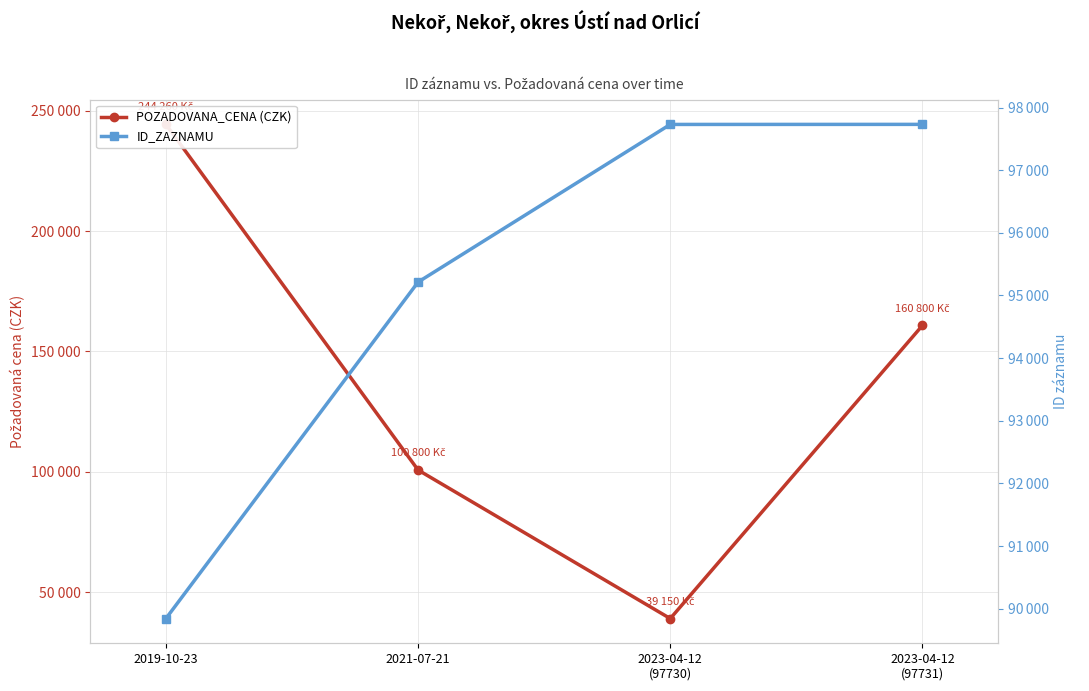

What is the difference between the maximum and minimum values in the POZADOVANA_CENA (CZK) series?

205110